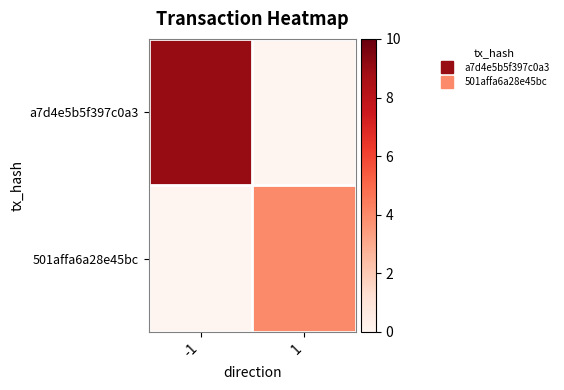

List the series in order of their peak value, lowest first.

501affa6a28e45bc, a7d4e5b5f397c0a3